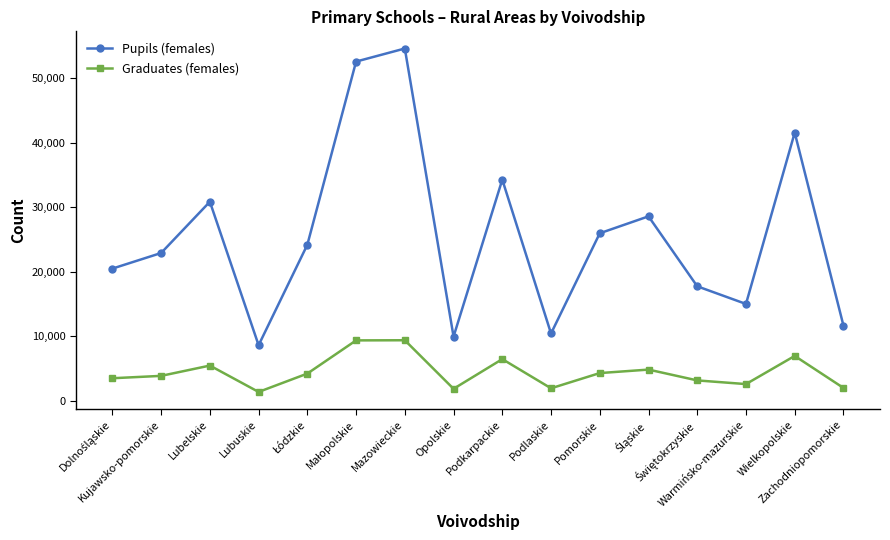

What is the lowest value of the Graduates (females) series?

1369